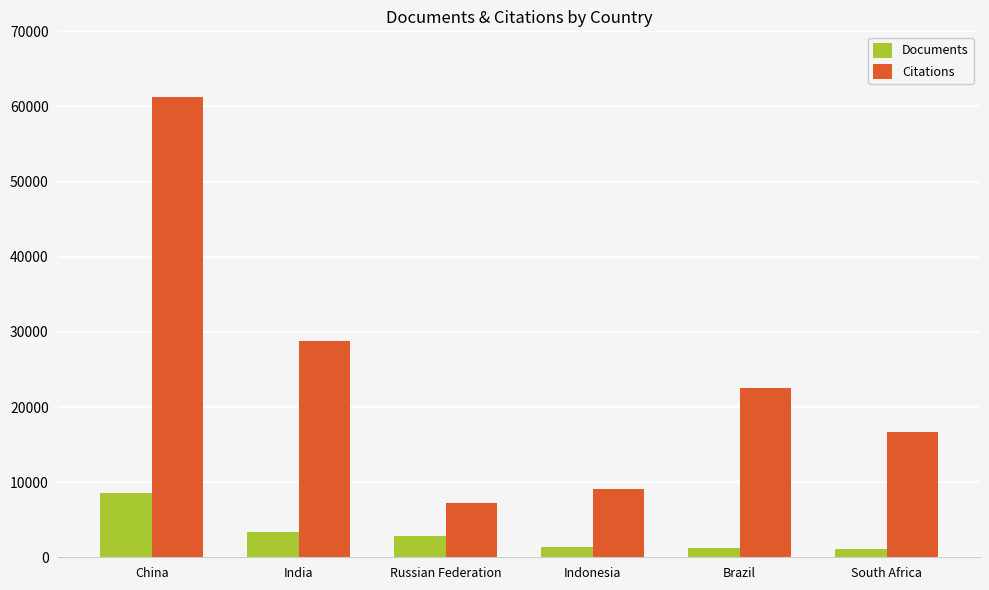

What is the difference between the maximum and minimum values in the Citations series?

53926